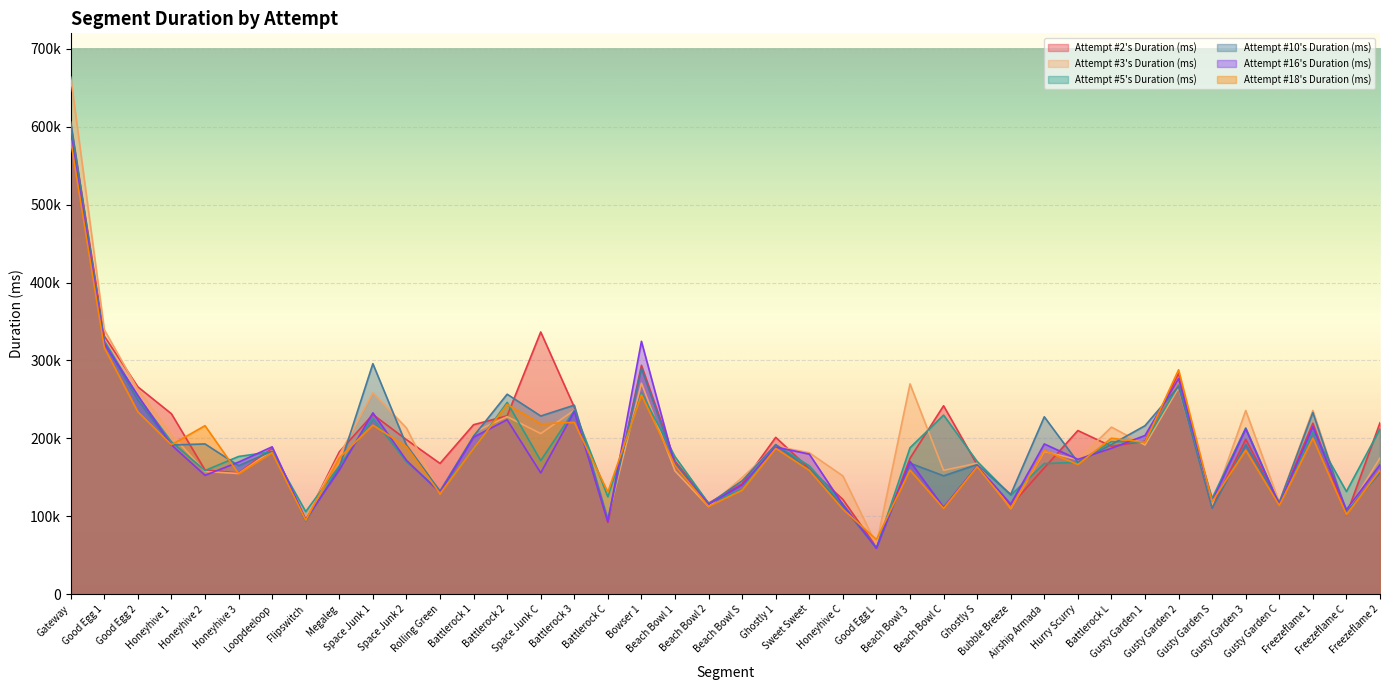

After their last crossing, which series has the higher values: Attempt #18's Duration (ms) or Attempt #3's Duration (ms)?

Attempt #3's Duration (ms)